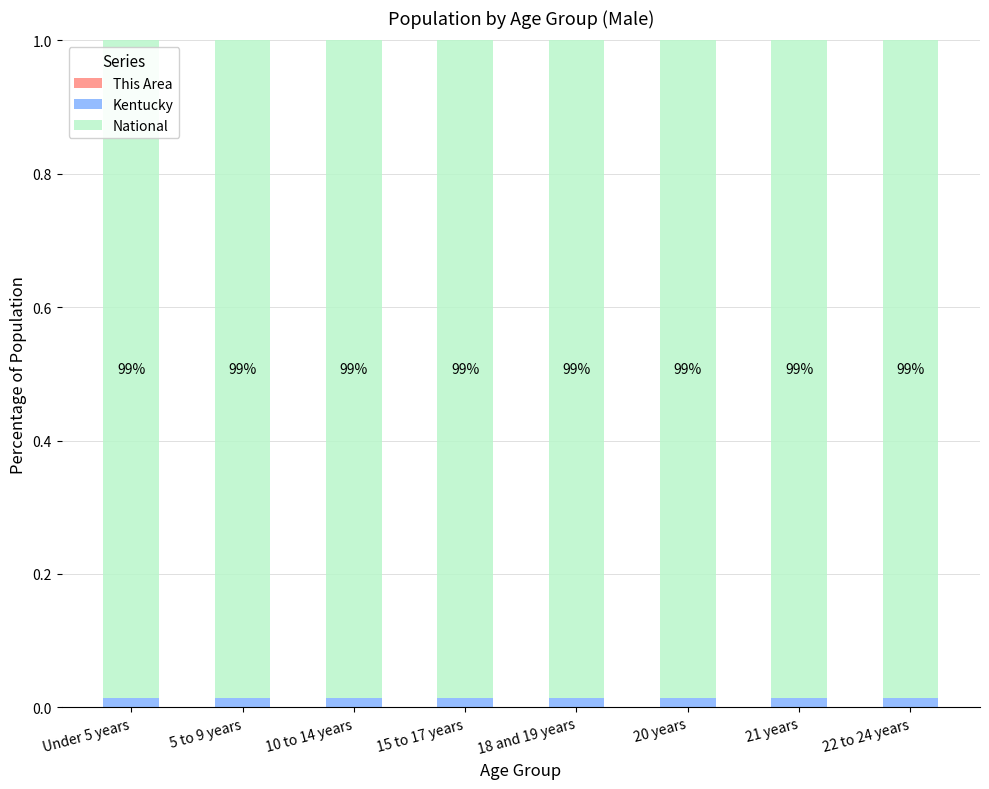

How many series are shown in this chart?

3